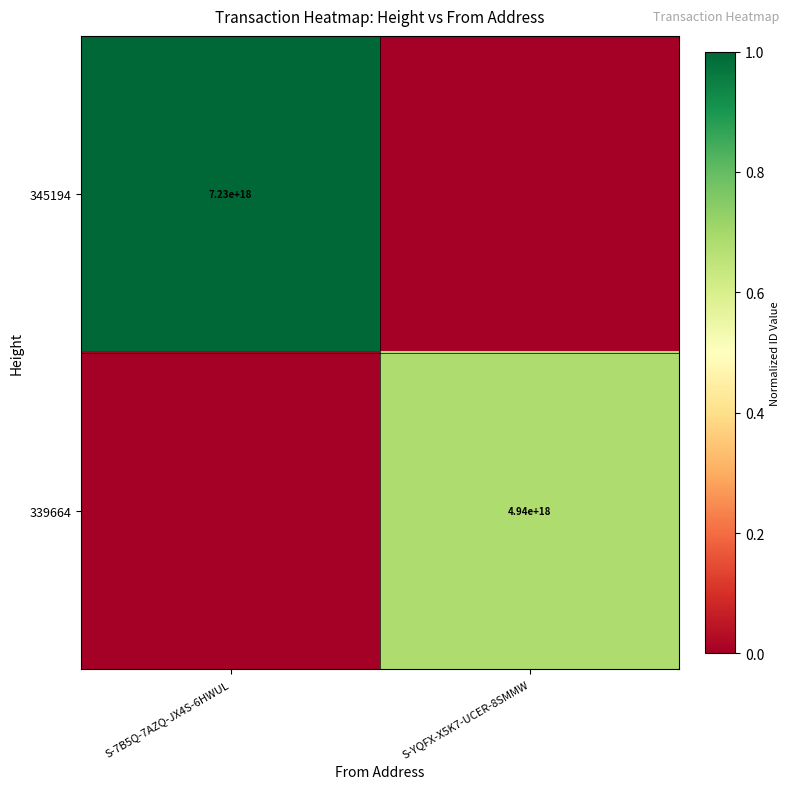

The 339664 series shows 4940000000000000000 at S-YQFX-X5K7-UCER-8SMMW. True or false?

True